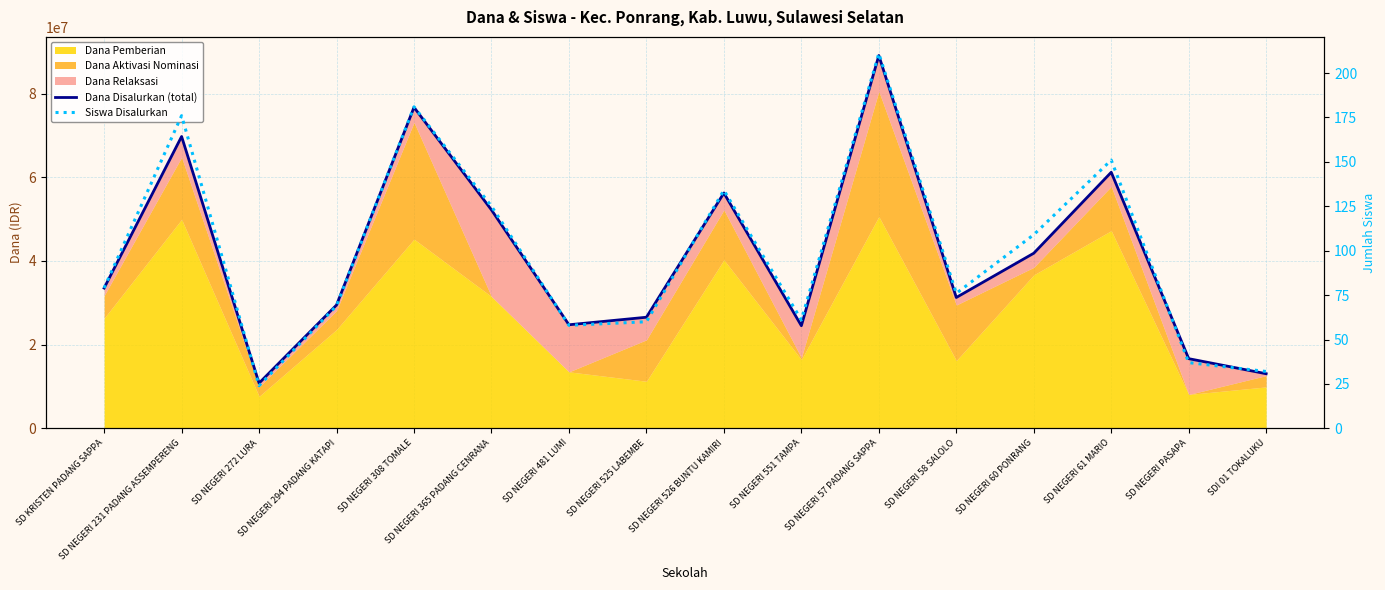

What is the label of the 15th point from the right?

SD NEGERI 231 PADANG ASSEMPERENG